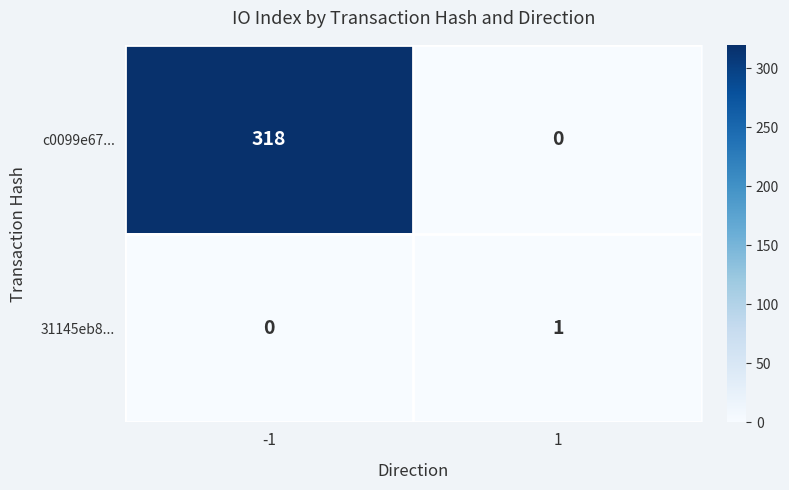

What is the greatest value displayed?

318